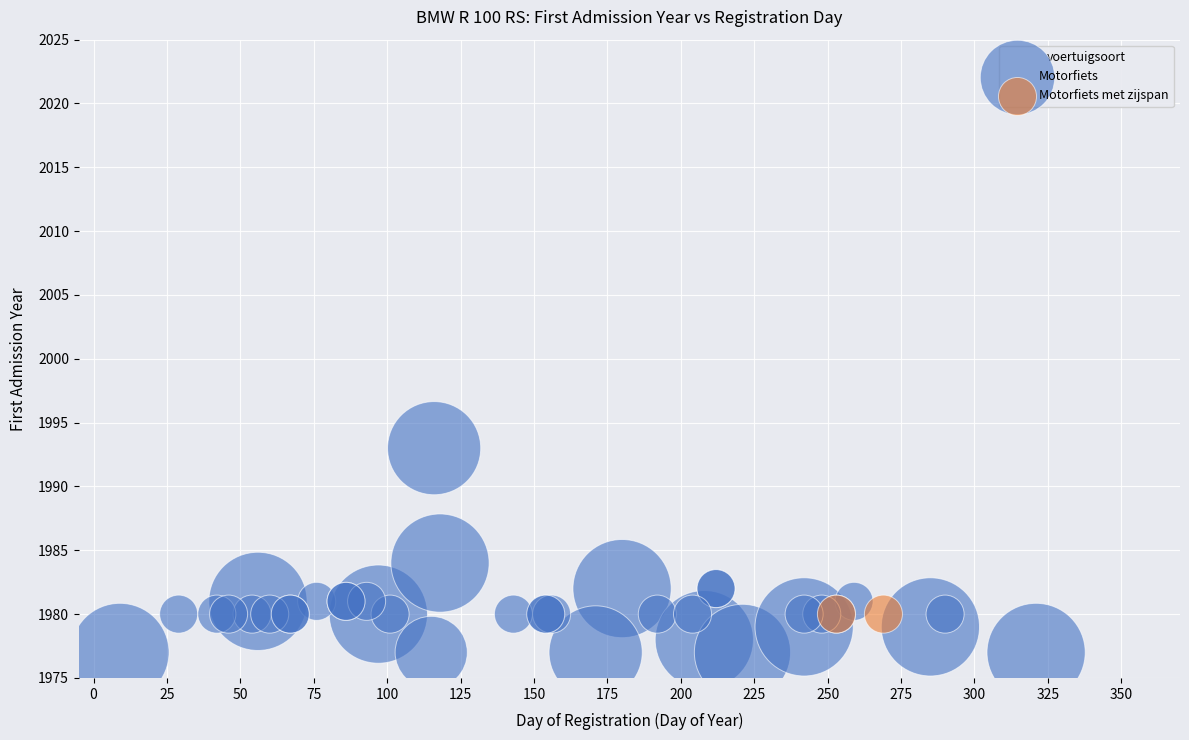

What are all the series names shown in the legend?

Motorfiets, Motorfiets met zijspan